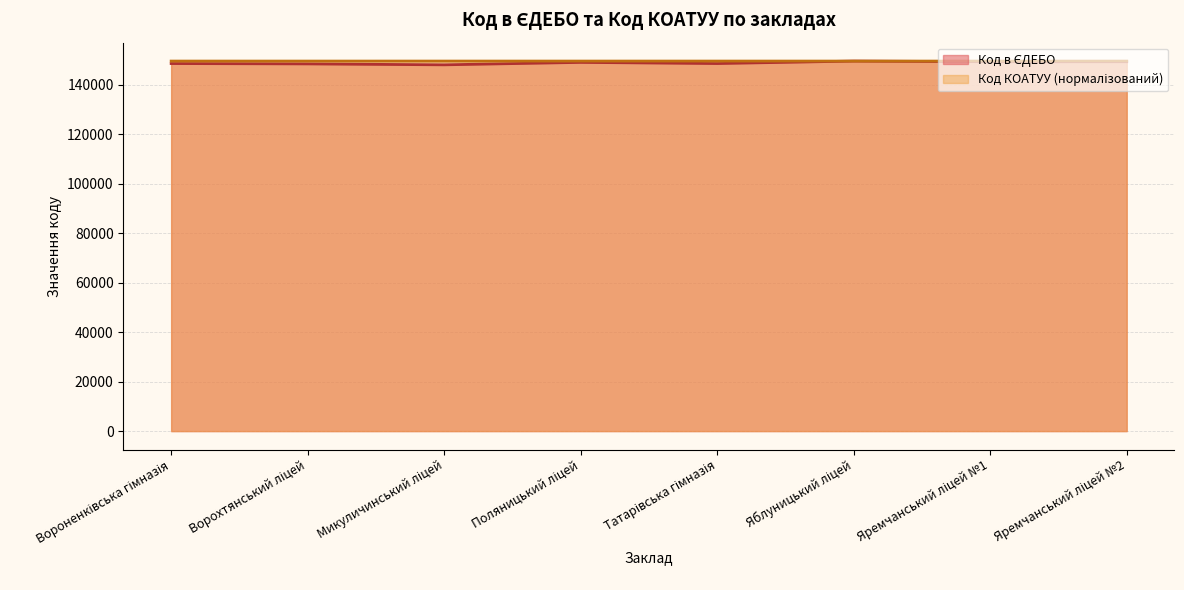

What is the ratio of the value at Ворохтянський ліцей to the value at Микуличинський ліцей?

1.0